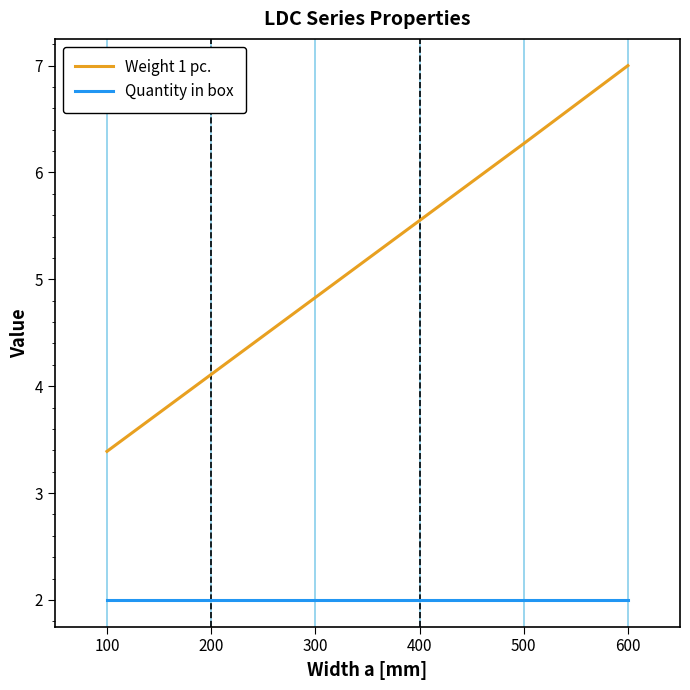

What is the greatest value displayed?

7.0